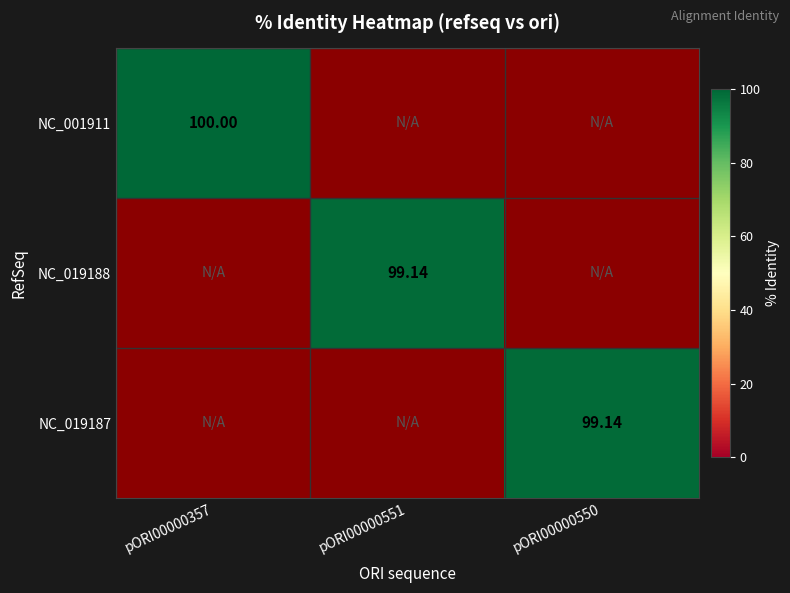

Which series has the widest spread of values?

NC_001911